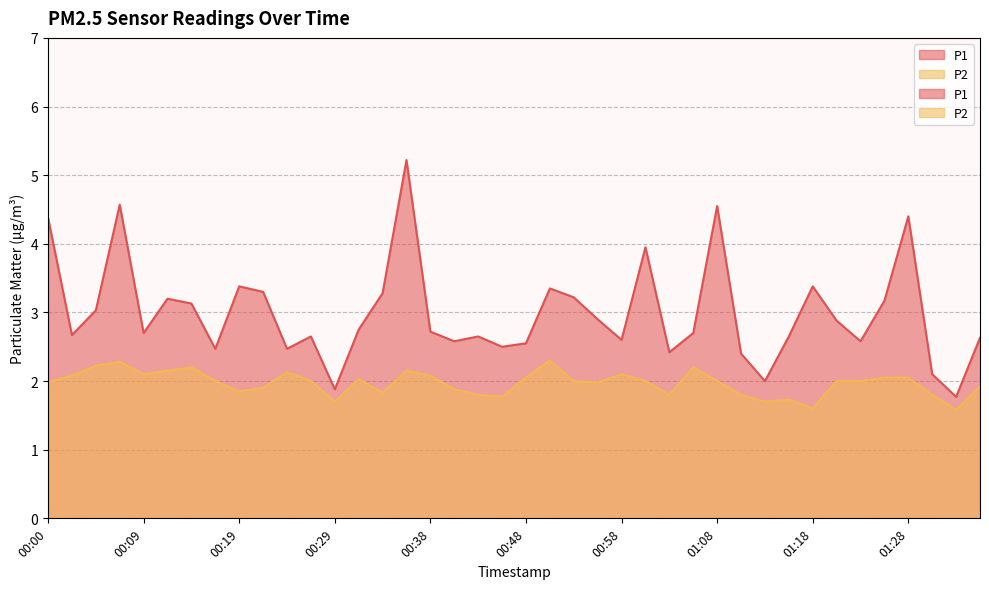

True or false: P1 has a value of 1.7 at 00:17.

False